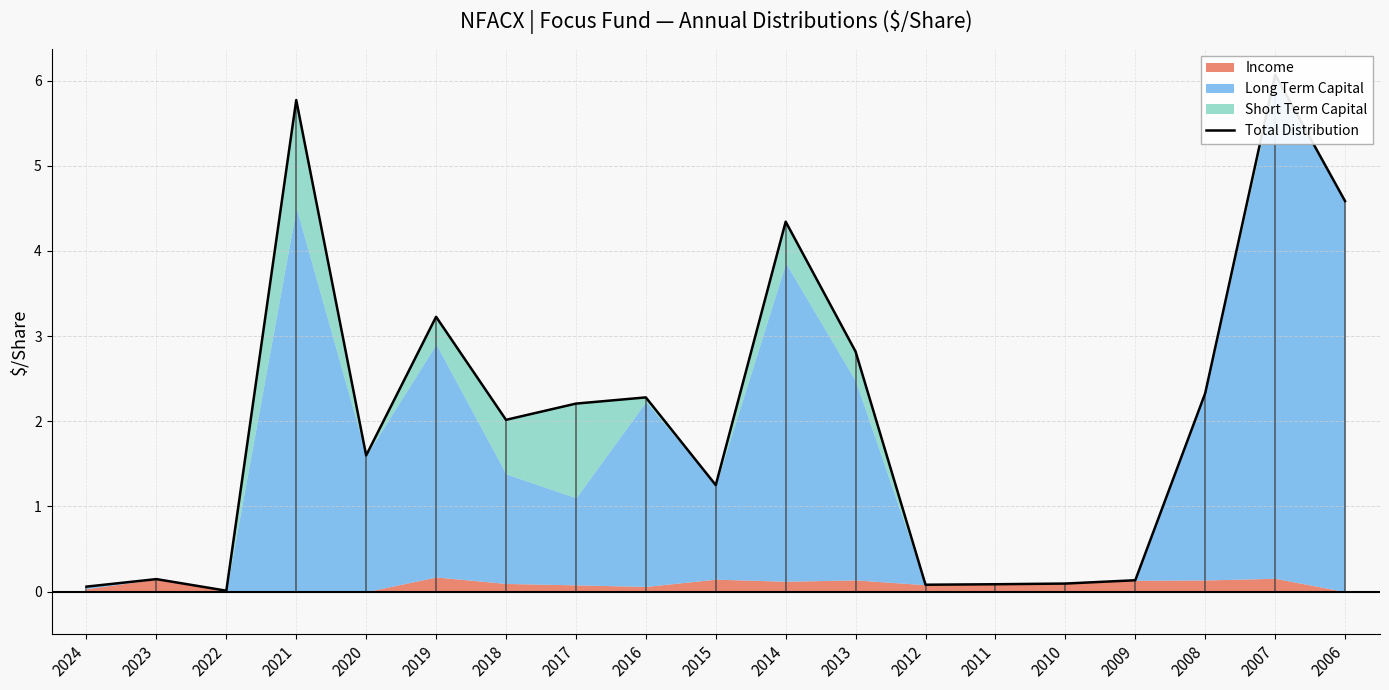

What is the ratio of the value at 2017 to the value at 2013?

0.8